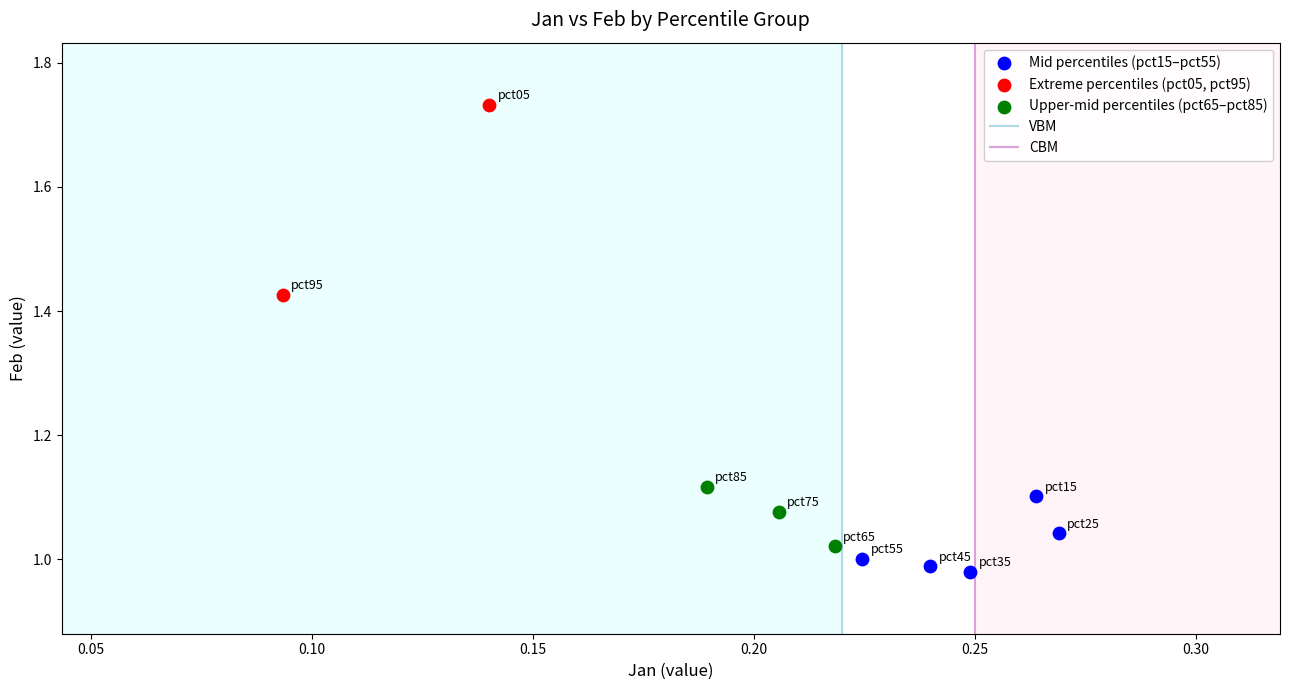

Which series has the widest spread of Y values?

Extreme percentiles (pct05, pct95)